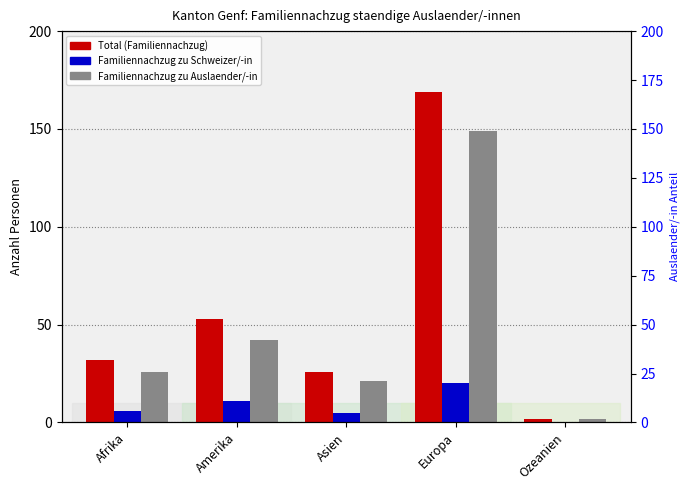

True or false: Total (Familiennachzug) has a value of 26 at Amerika.

False